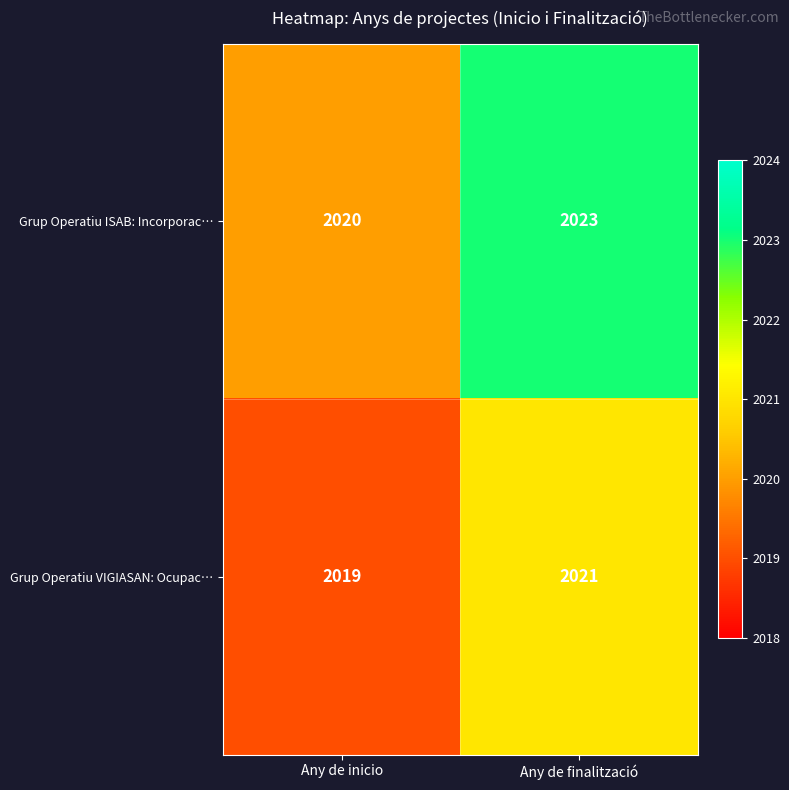

What is the spread (max minus min) of values at Any de finalització?

2